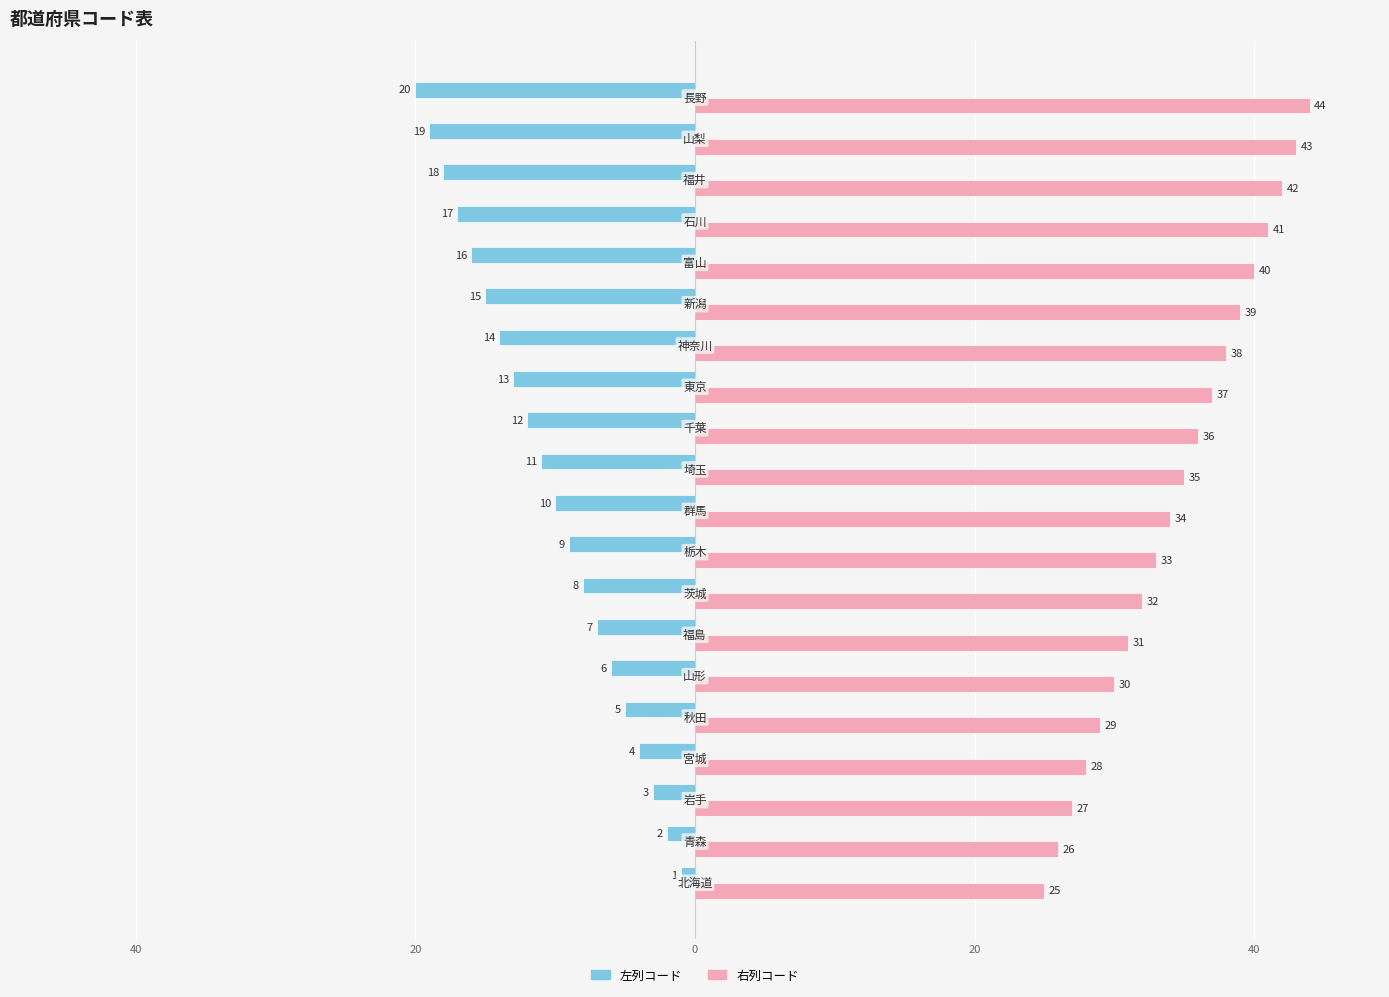

What is the sum of all 右列コード values?

690